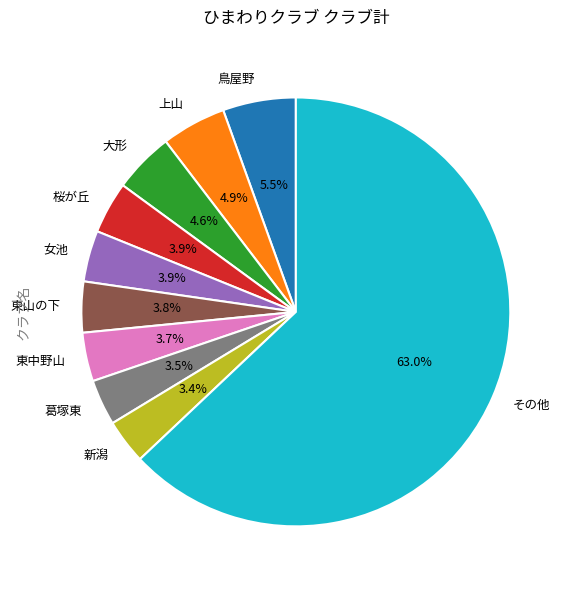

How many segments does this pie chart have?

10